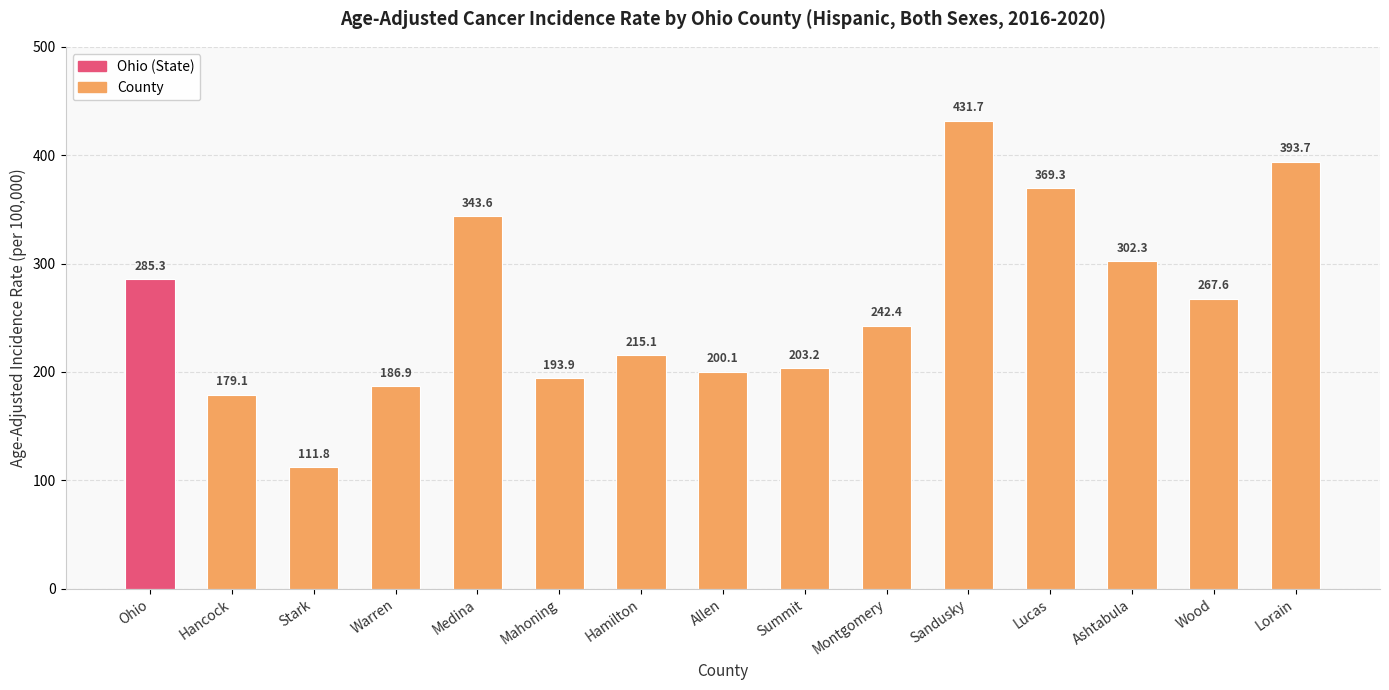

What is the ratio of the value at Summit to the value at Montgomery?

0.8